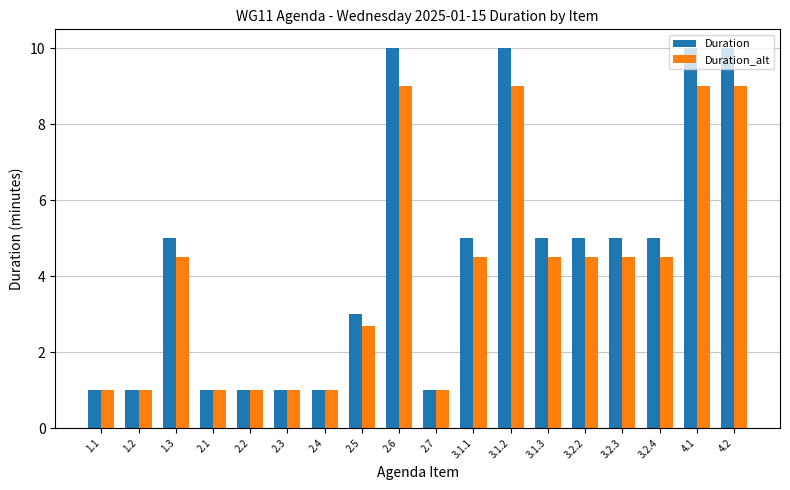

List the series in order of their peak value, highest first.

Duration, Duration_alt